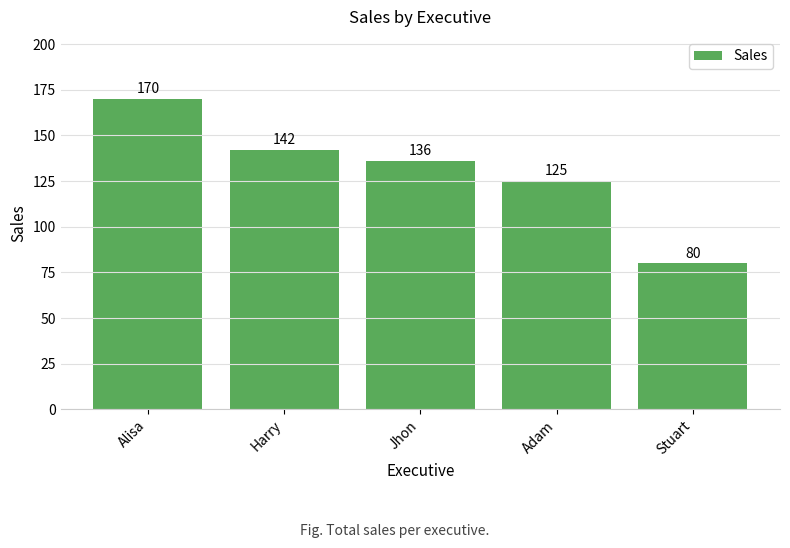

What is the maximum value shown in the chart?

170